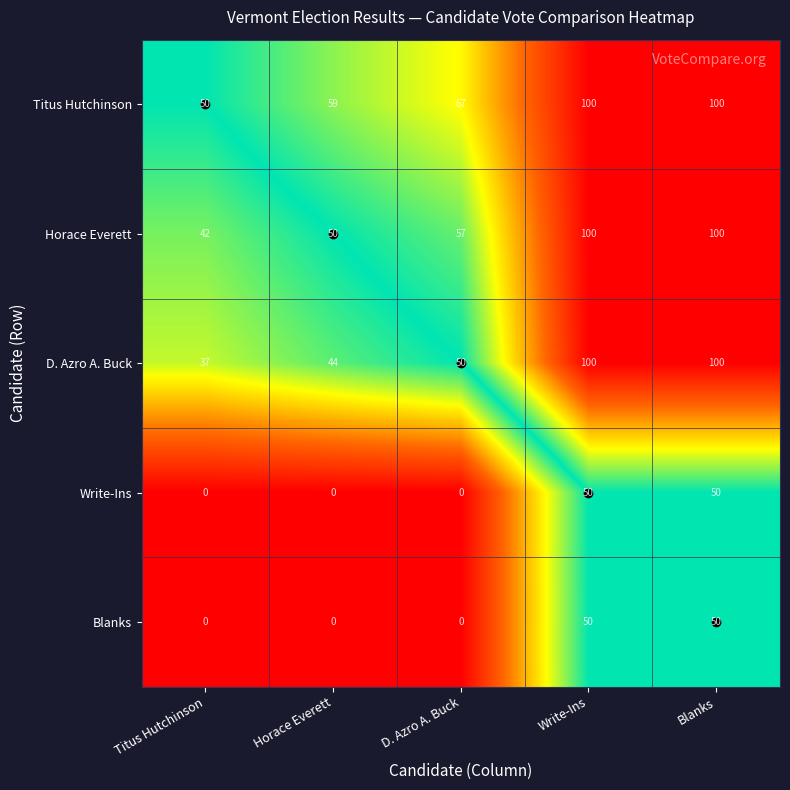

How many categories are shown in the chart?

5